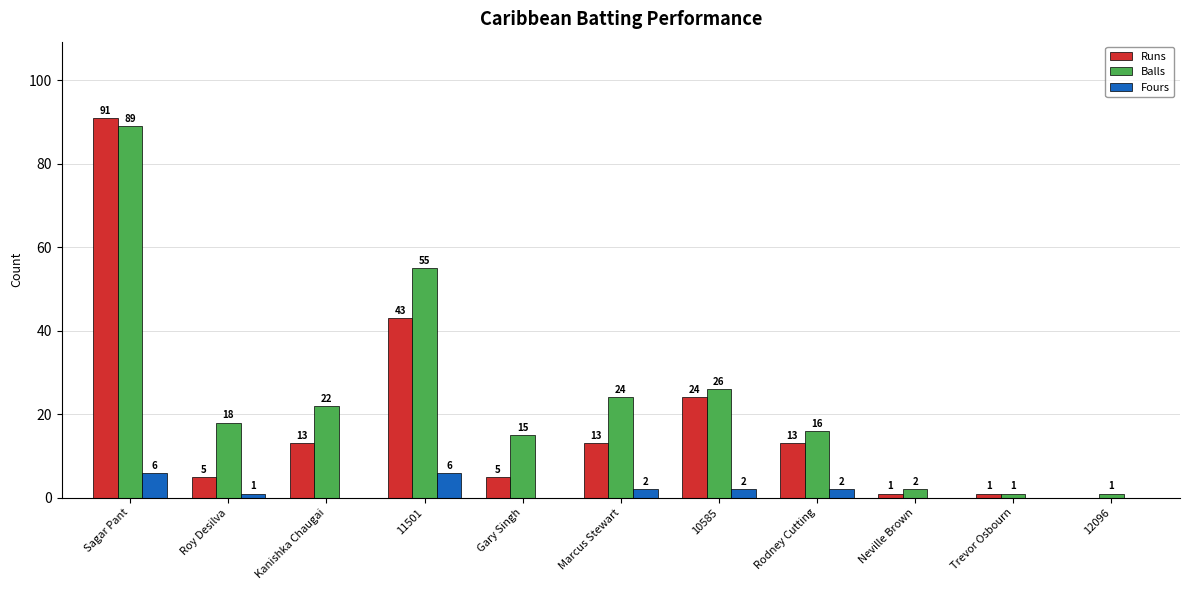

Where does the Balls series first go above 18?

Sagar Pant